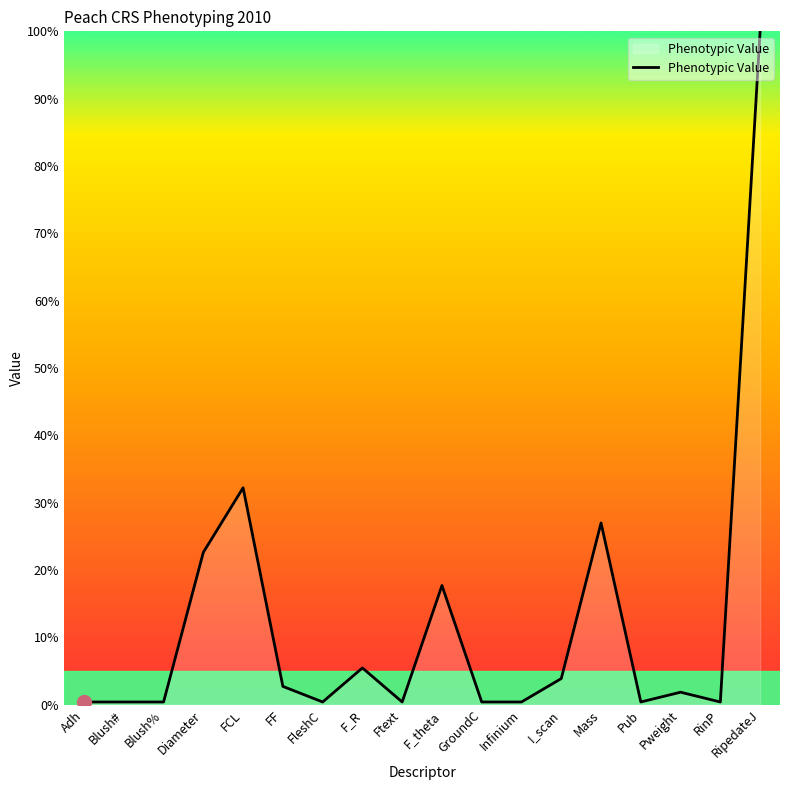

Which has a higher value, F_theta or Infinium?

F_theta